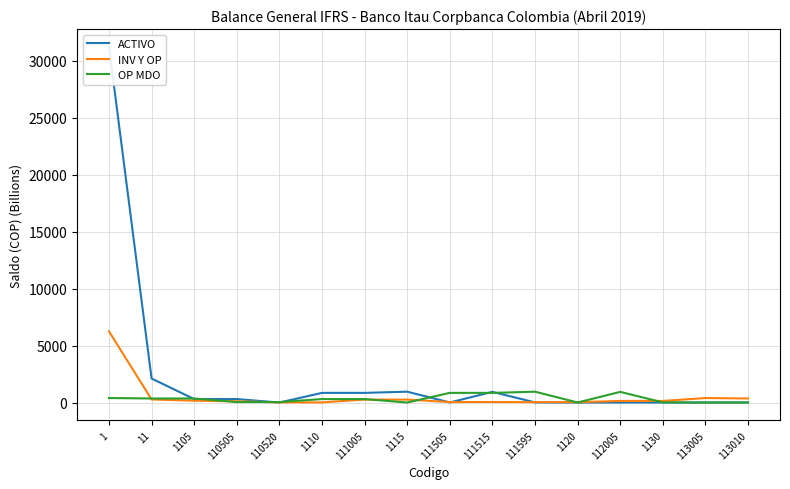

How many lines are shown in the chart?

3